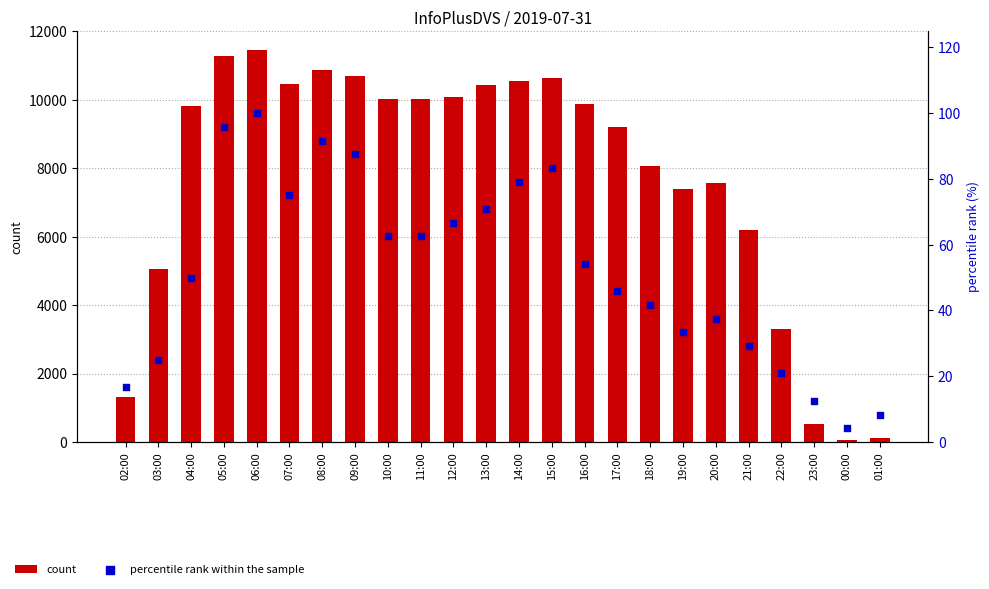

At how many categories does at least one series exceed 6857?

17